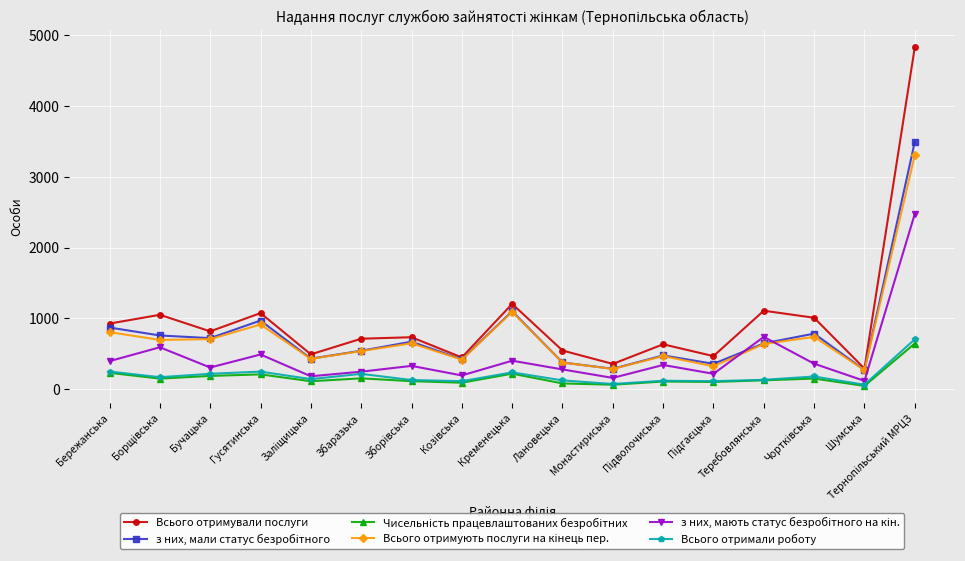

What is the label of the 15th point from the right?

Бучацька